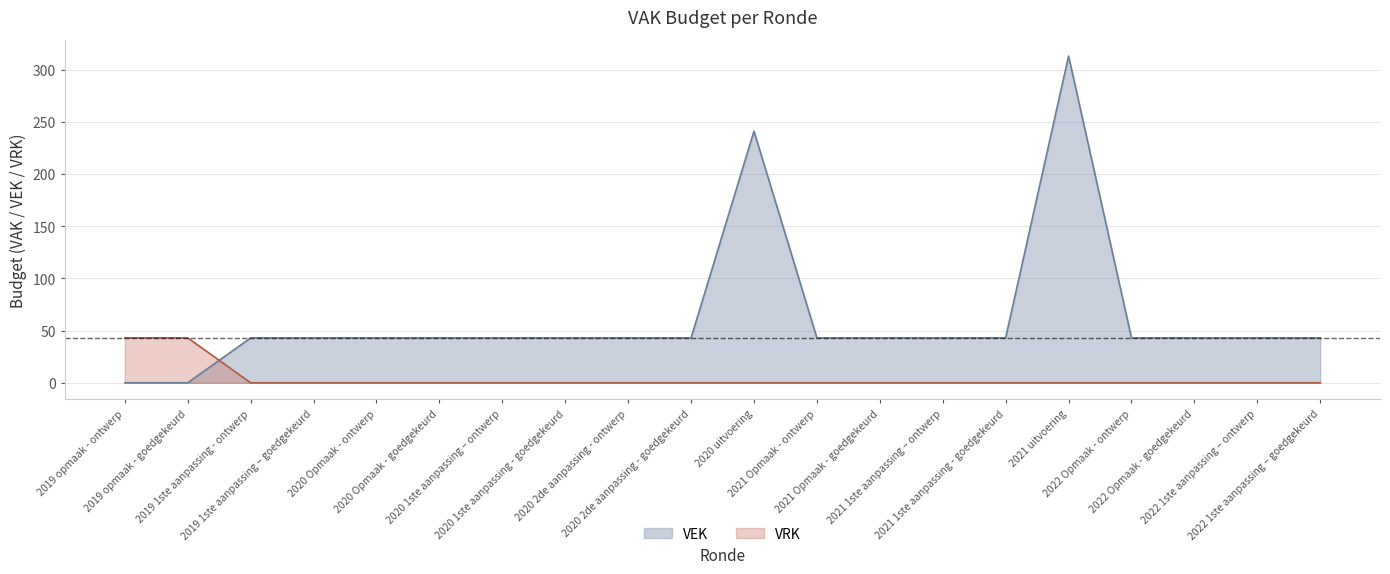

At which category does VEK reach its first local peak?

2020 uitvoering